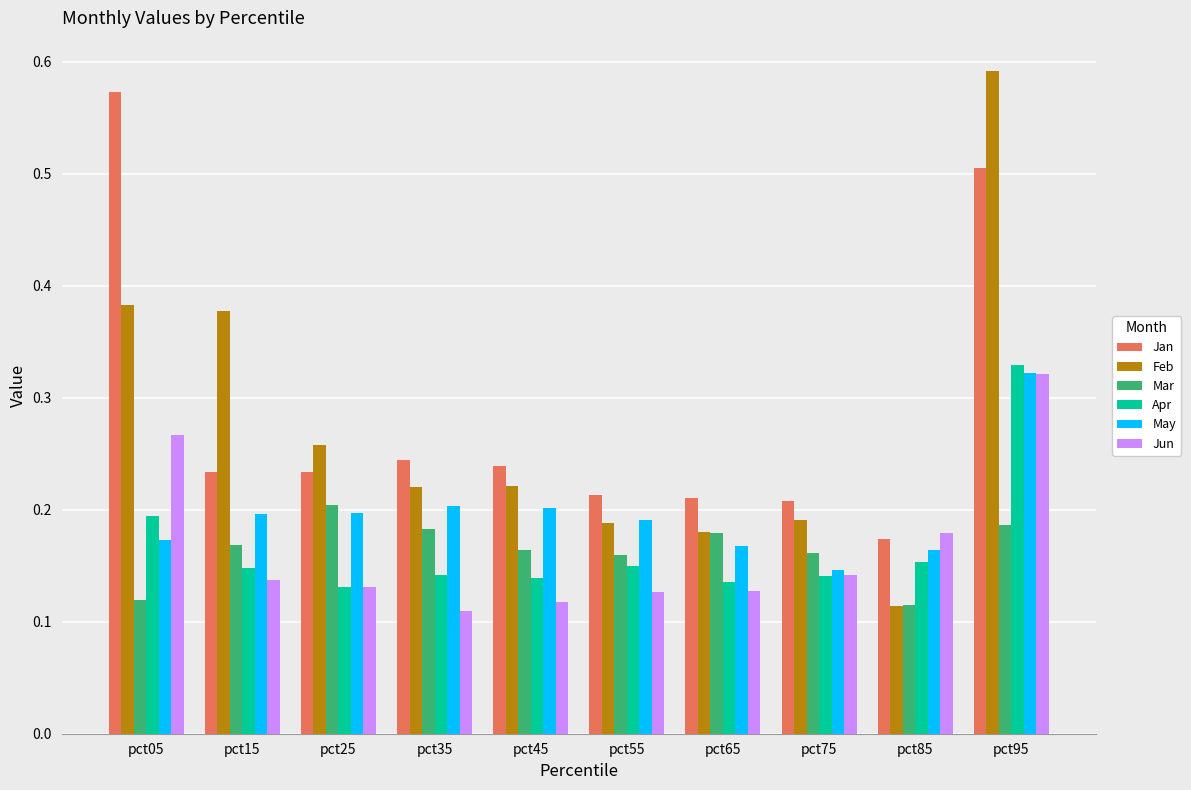

What are all the series names shown in the legend?

Jan, Feb, Mar, Apr, May, Jun